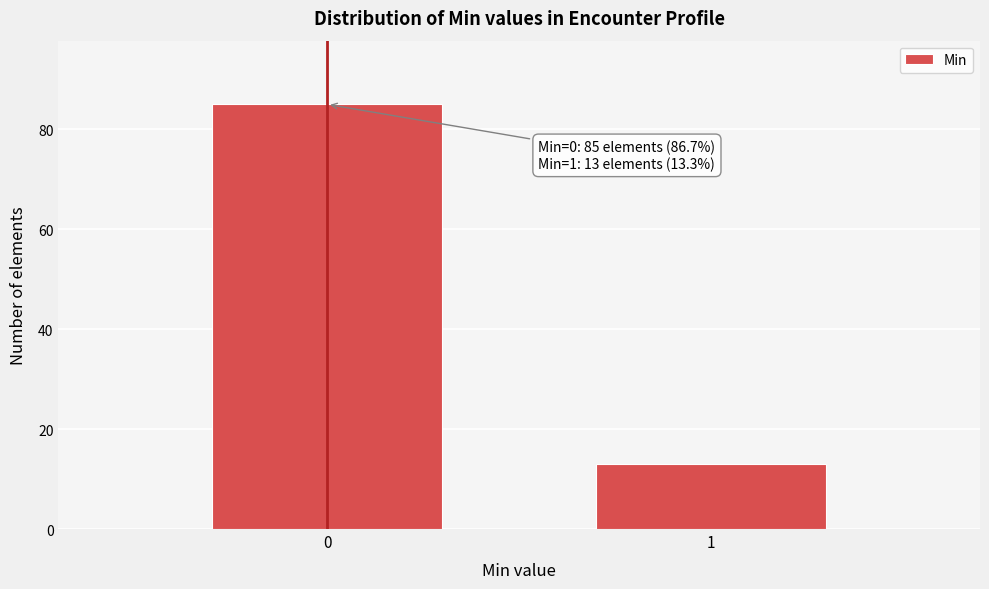

Reading left to right, list all the values displayed in this chart.

85	13